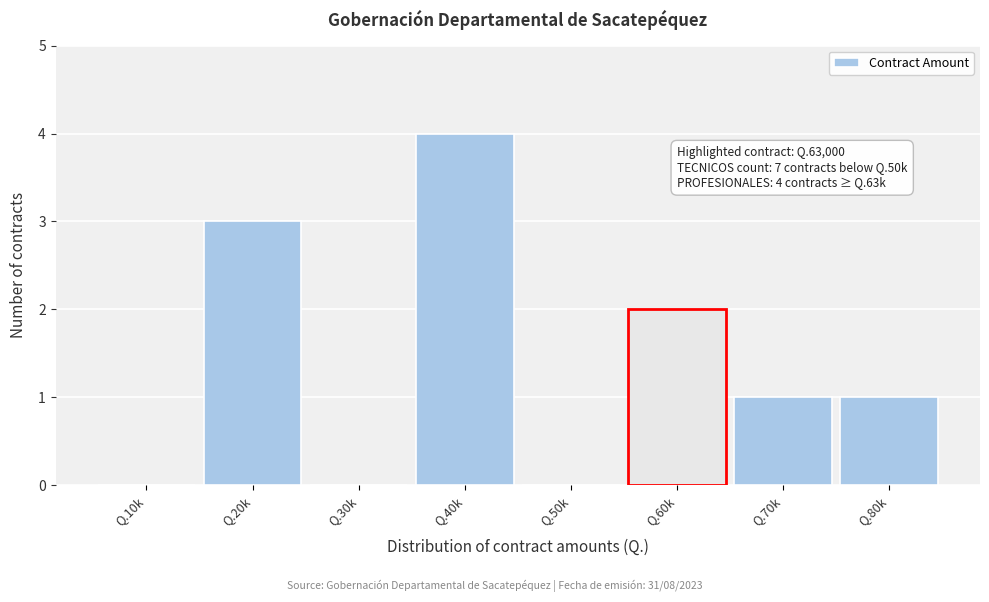

Reading left to right, list all the values displayed in this chart.

Q.10k=0	Q.20k=3	Q.30k=0	Q.40k=4	Q.50k=0	Q.60k=2	Q.70k=1	Q.80k=1